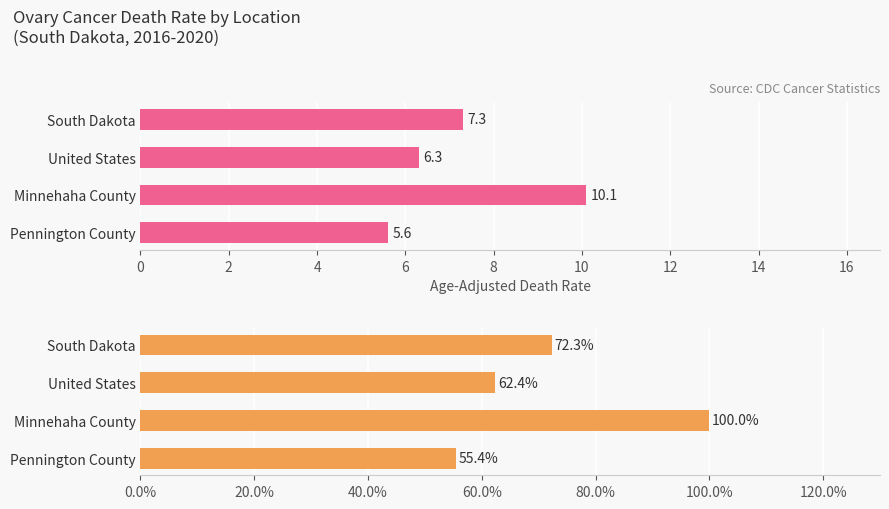

What is the value of the Rate (% of max) bar at the 2nd from the left?

62.4